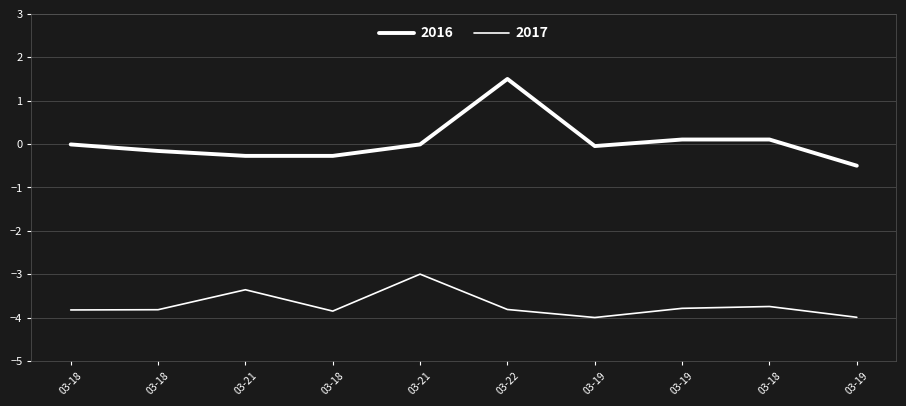

Does the chart have visible grid lines?

Yes